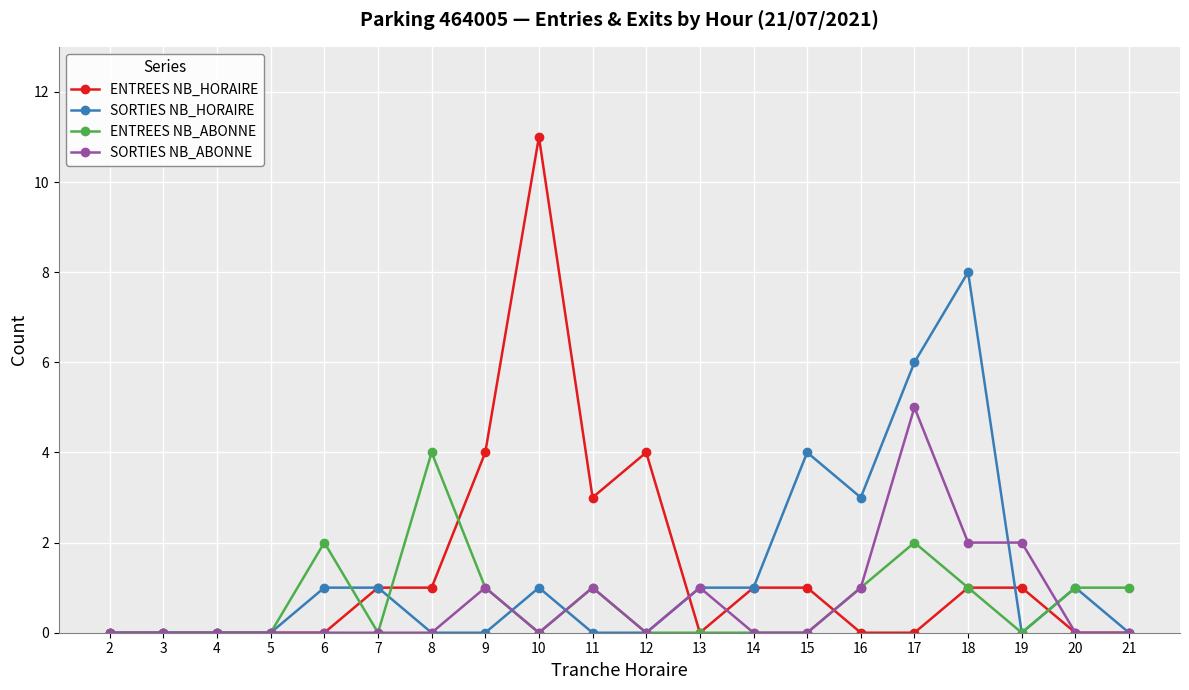

Is this an area chart (filled region under the line)?

No